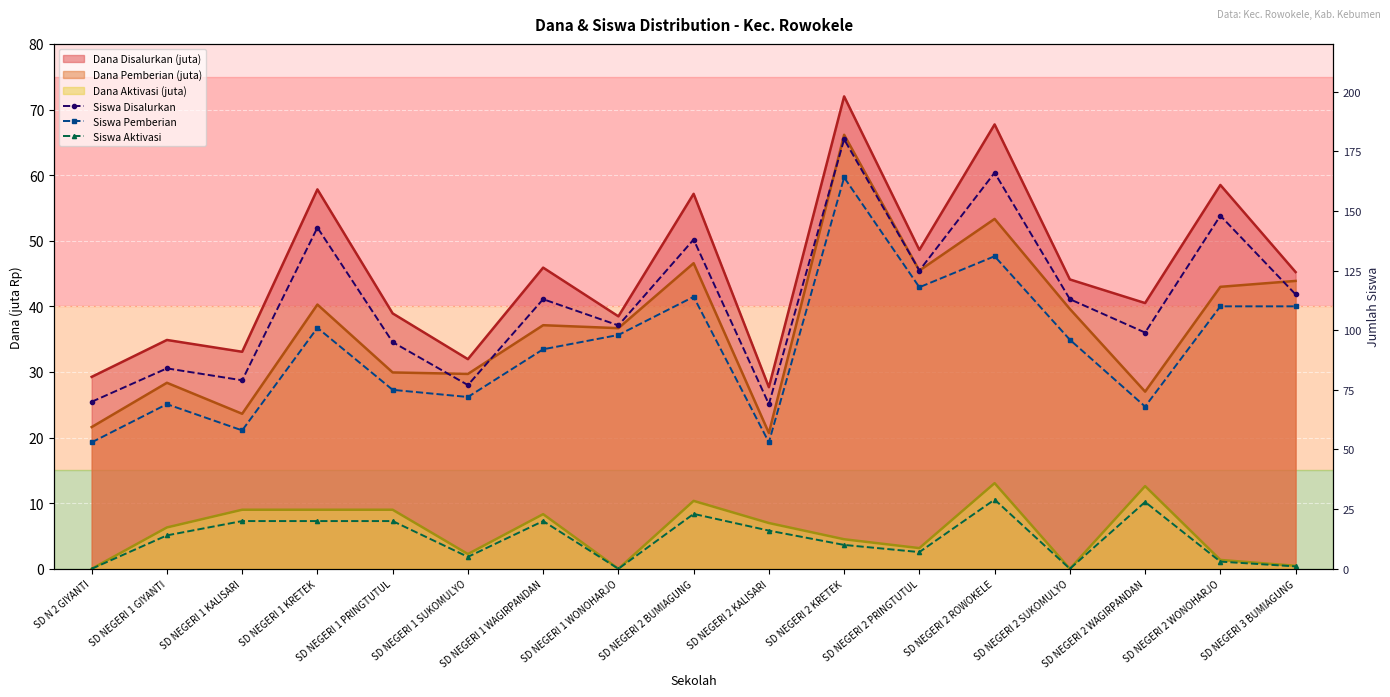

True or false: Siswa Disalurkan and Siswa Aktivasi cross at least once.

False